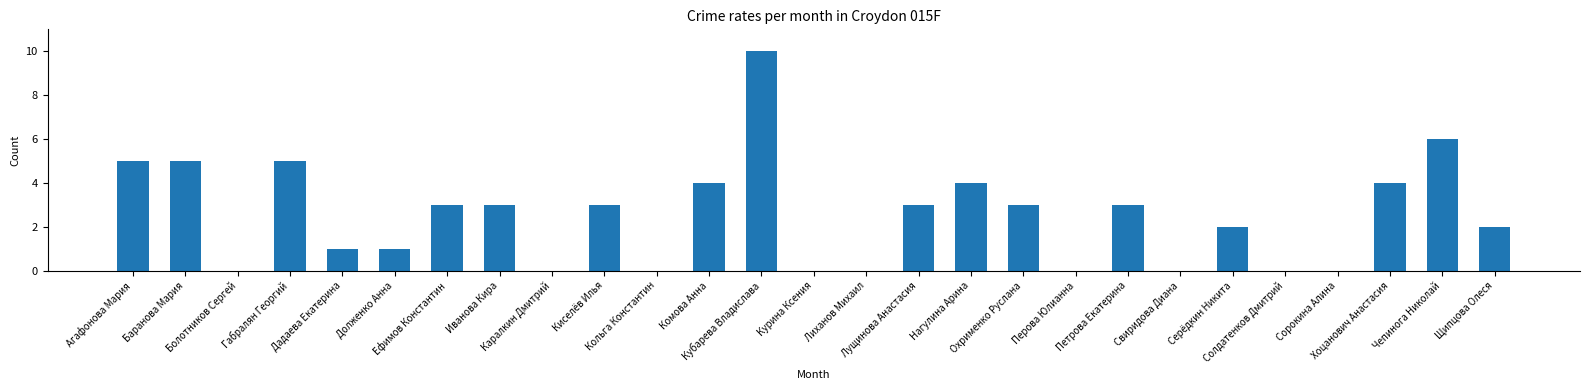

Which has a higher value, Лущинова Анастасия or Дадаева Екатерина?

Лущинова Анастасия